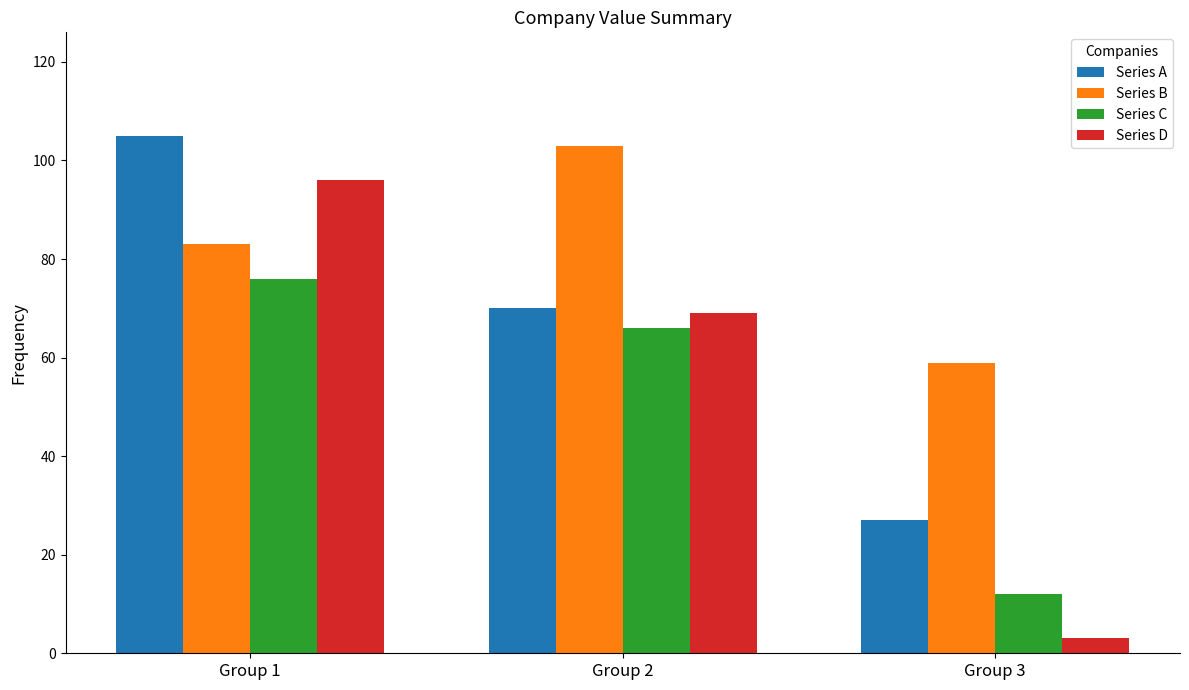

Reading left to right, list all the values displayed in this chart.

Series A: 105	70	27
Series B: 83	103	59
Series C: 76	66	12
Series D: 96	69	3